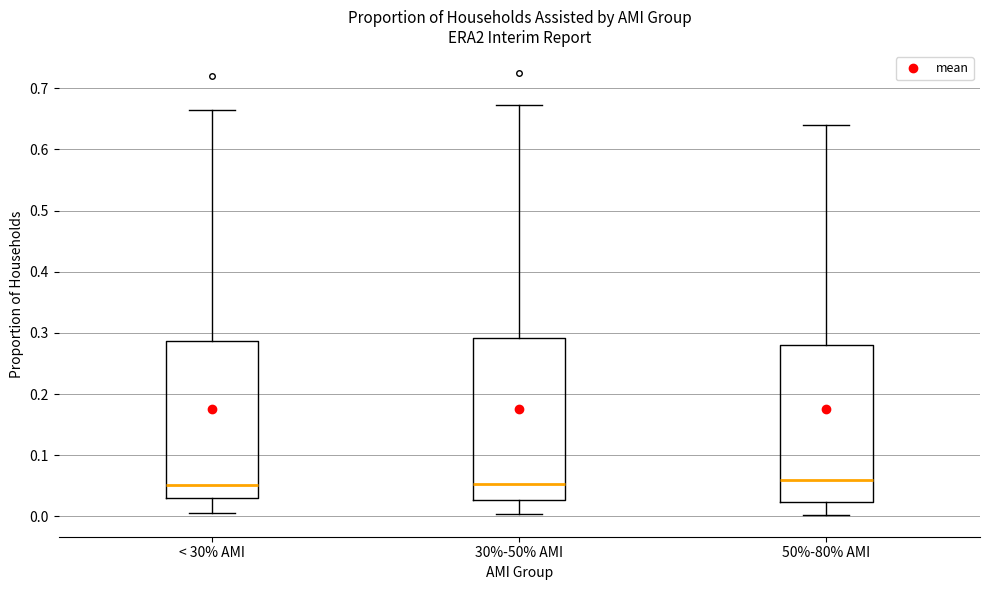

Reading left to right, read every box against the y-axis: the position of its median line, the range the box covers, and the ends of its whiskers. The values are not printed on the chart, so give them approximately, as read against the axis.

< 30% AMI: median 0.05, box 0.03 to 0.29, whiskers 0.01 to 0.66
30%-50% AMI: median 0.05, box 0.03 to 0.29, whiskers 0.00 to 0.67
50%-80% AMI: median 0.06, box 0.02 to 0.28, whiskers 0.00 to 0.64